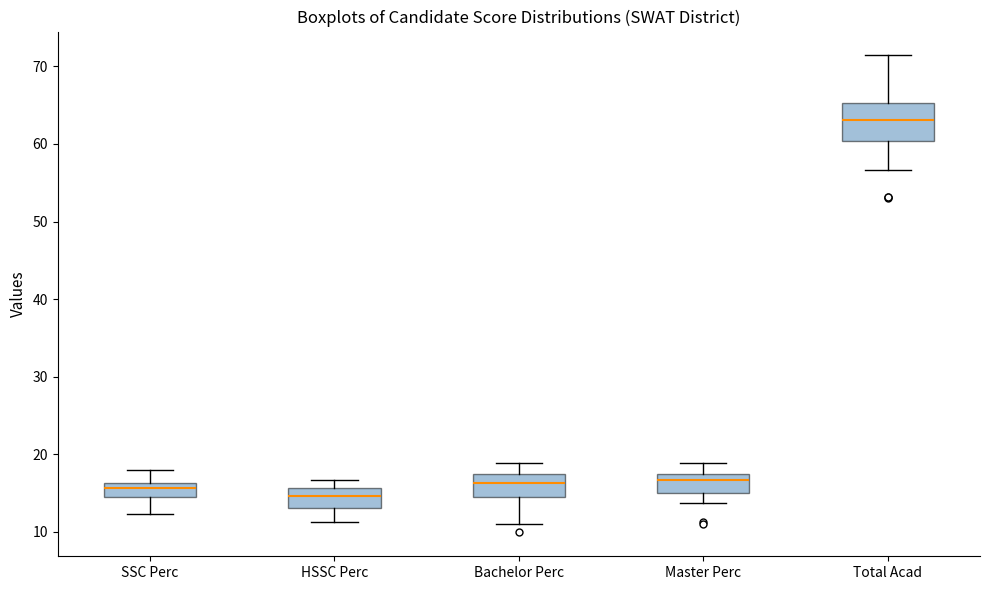

Which box has the highest median line?

Total Acad